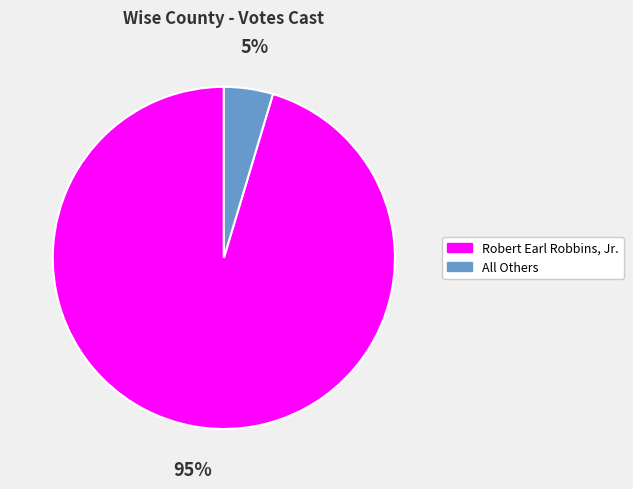

To the nearest percent, what portion does All Others represent?

5%